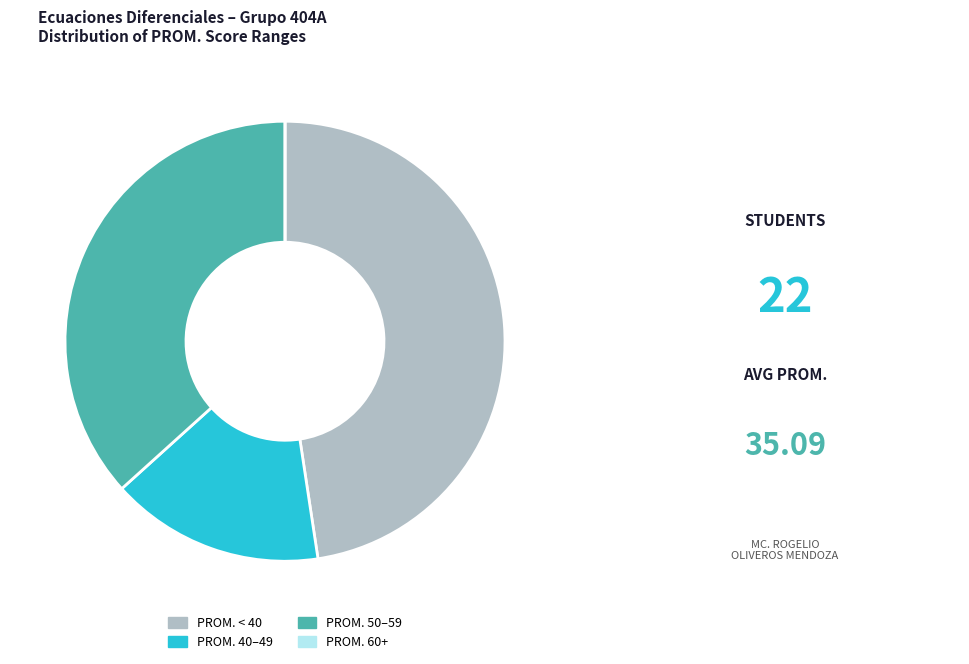

Which slice is the largest?

PROM. < 40